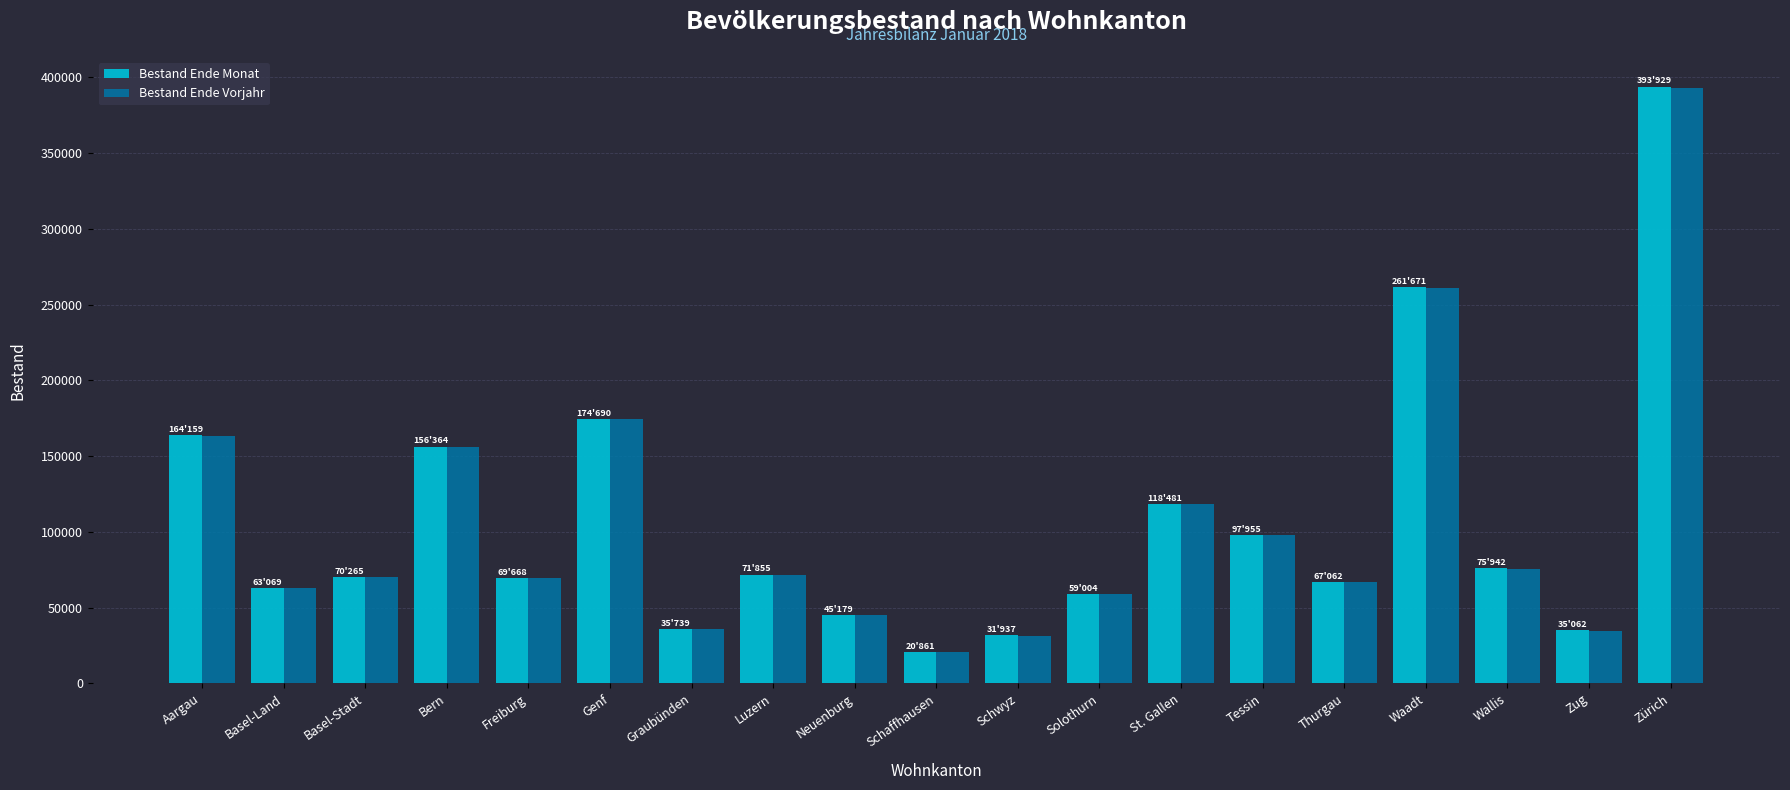

What are all the series names shown in the legend?

Bestand Ende Monat, Bestand Ende Vorjahr